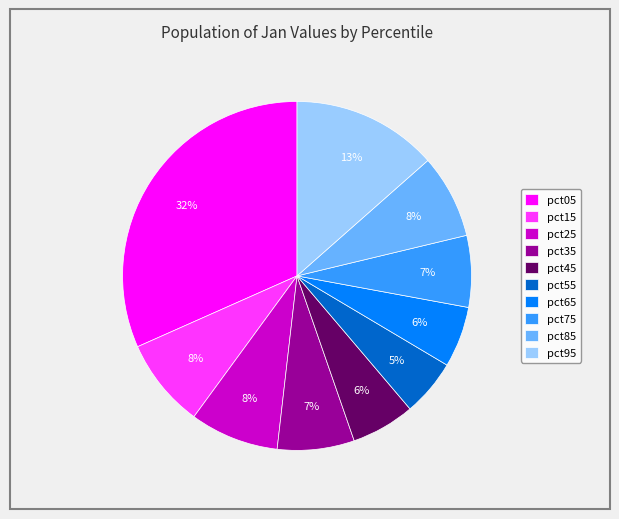

What percentage is the pct65 slice, to the nearest percent?

6%